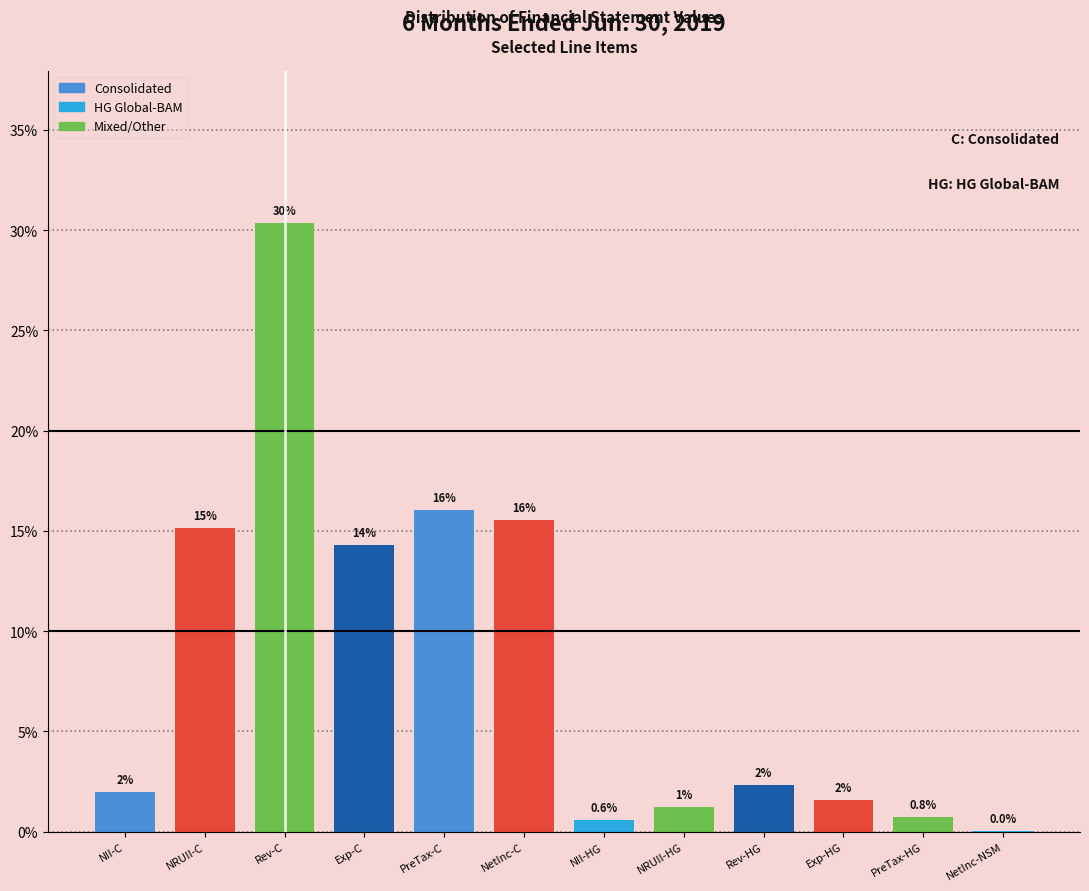

What is the greatest value displayed?

30.4